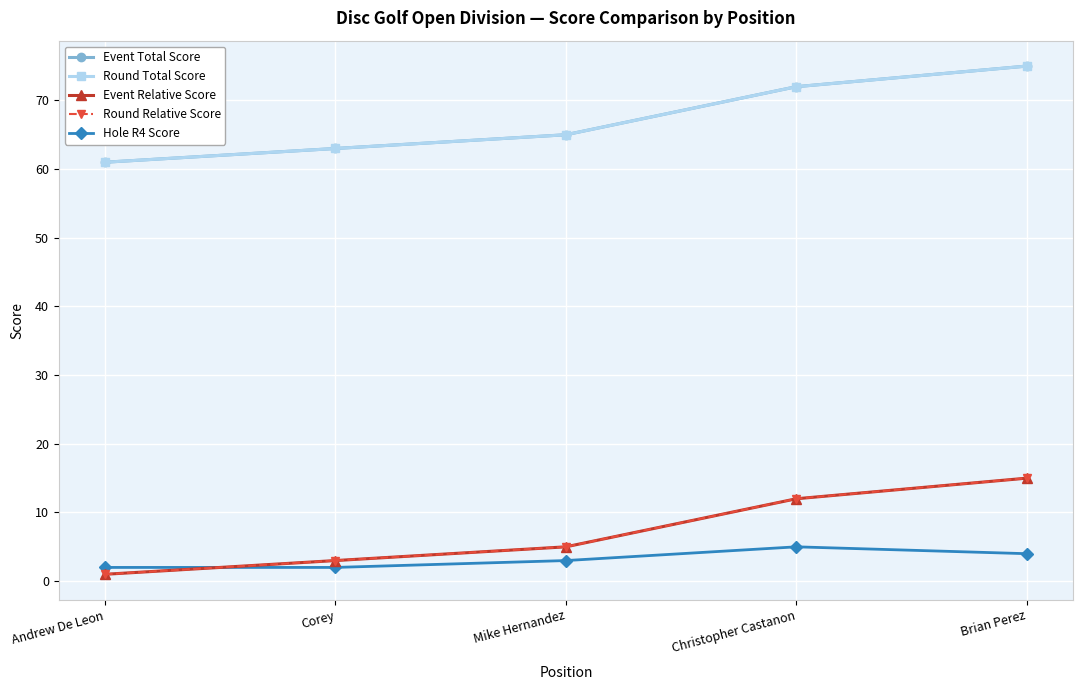

Is this an area chart (filled region under the line)?

No